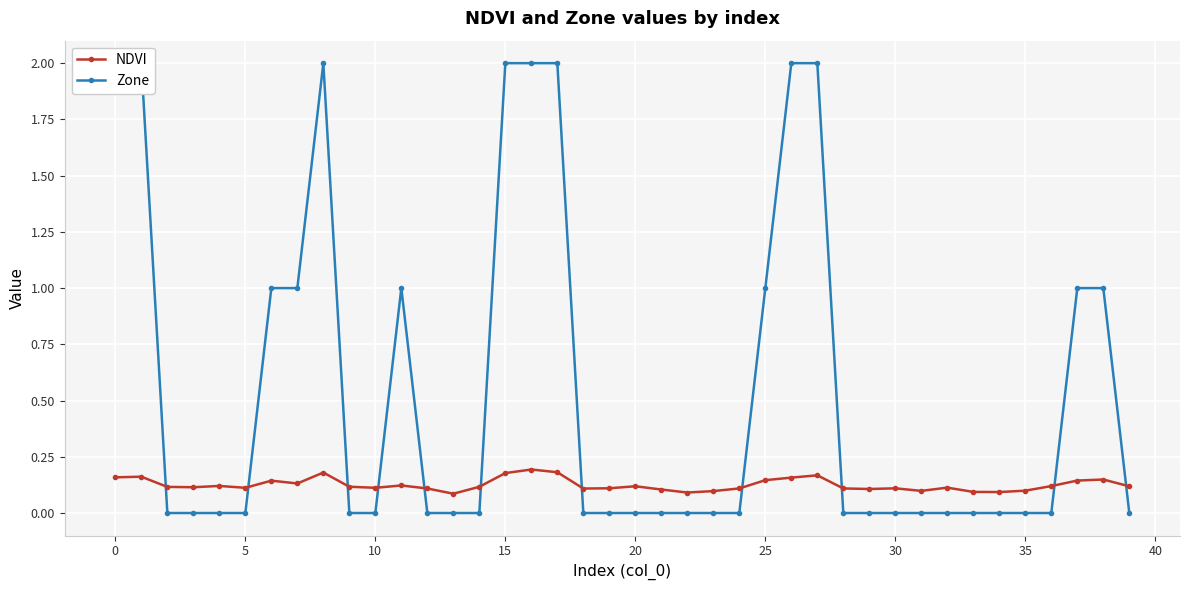

Reading left to right, extract all data points from this chart.

NDVI: 0.2	0.2	0.1	0.1	0.1	0.1	0.1	0.1	0.2	0.1	0.1	0.1	0.1	0.1	0.1	0.2	0.2	0.2	0.1	0.1	0.1	0.1	0.1	0.1	0.1	0.1	0.2	0.2	0.1	0.1	0.1	0.1	0.1	0.1	0.1	0.1	0.1	0.1	0.1	0.1
Zone: 2.0	2.0	0.0	0.0	0.0	0.0	1.0	1.0	2.0	0.0	0.0	1.0	0.0	0.0	0.0	2.0	2.0	2.0	0.0	0.0	0.0	0.0	0.0	0.0	0.0	1.0	2.0	2.0	0.0	0.0	0.0	0.0	0.0	0.0	0.0	0.0	0.0	1.0	1.0	0.0